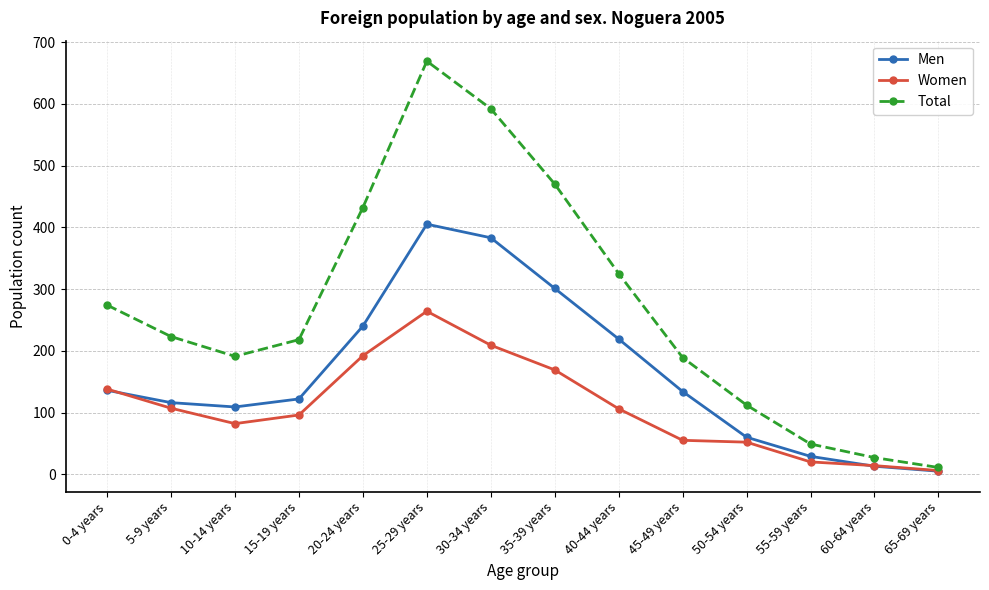

At how many categories does at least one series exceed 626?

1